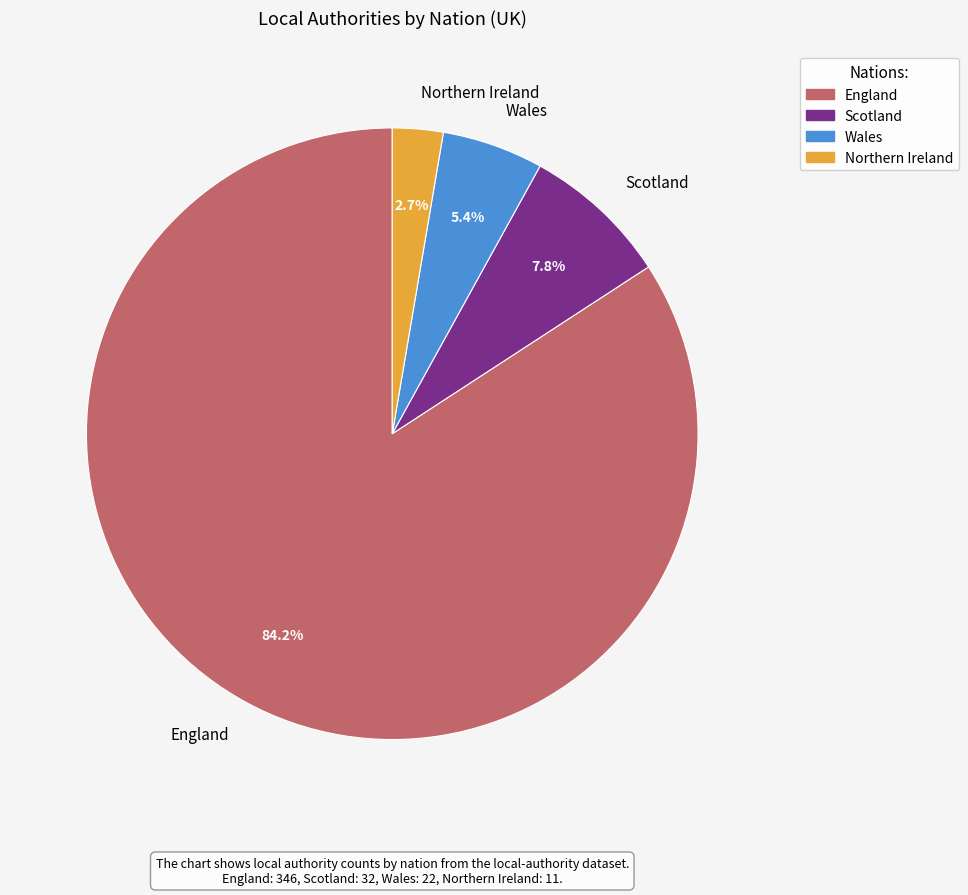

To the nearest percent, what is the average slice percentage?

25%